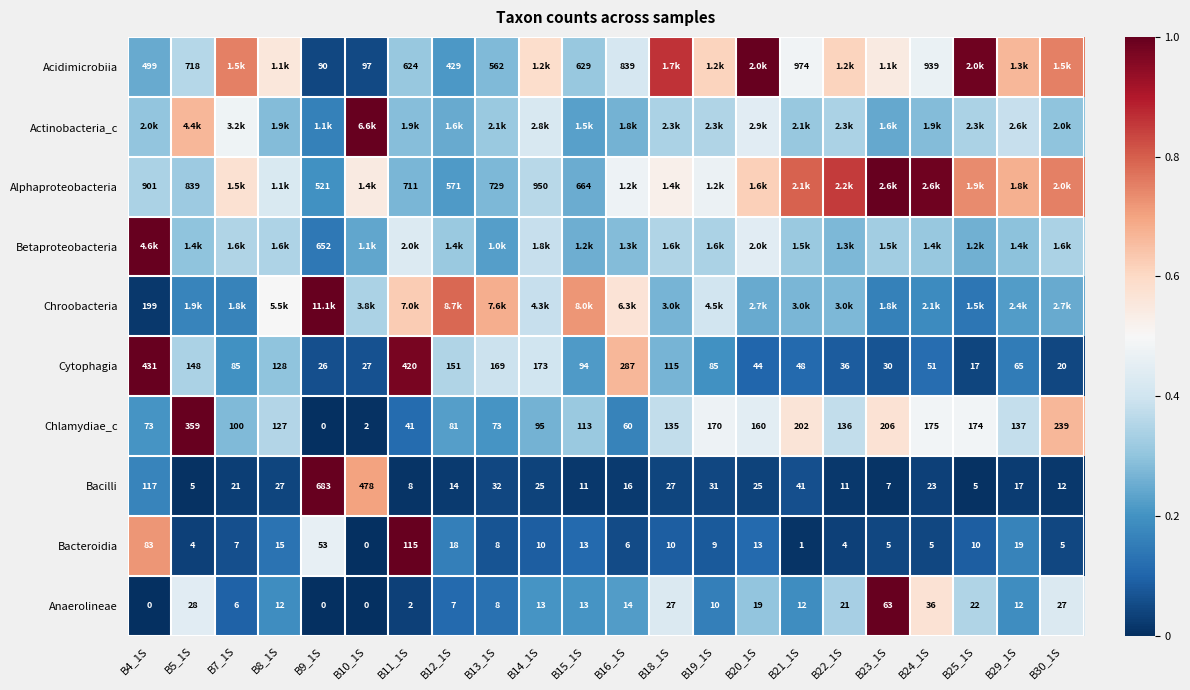

How many values in Anaerolineae are above zero?

19